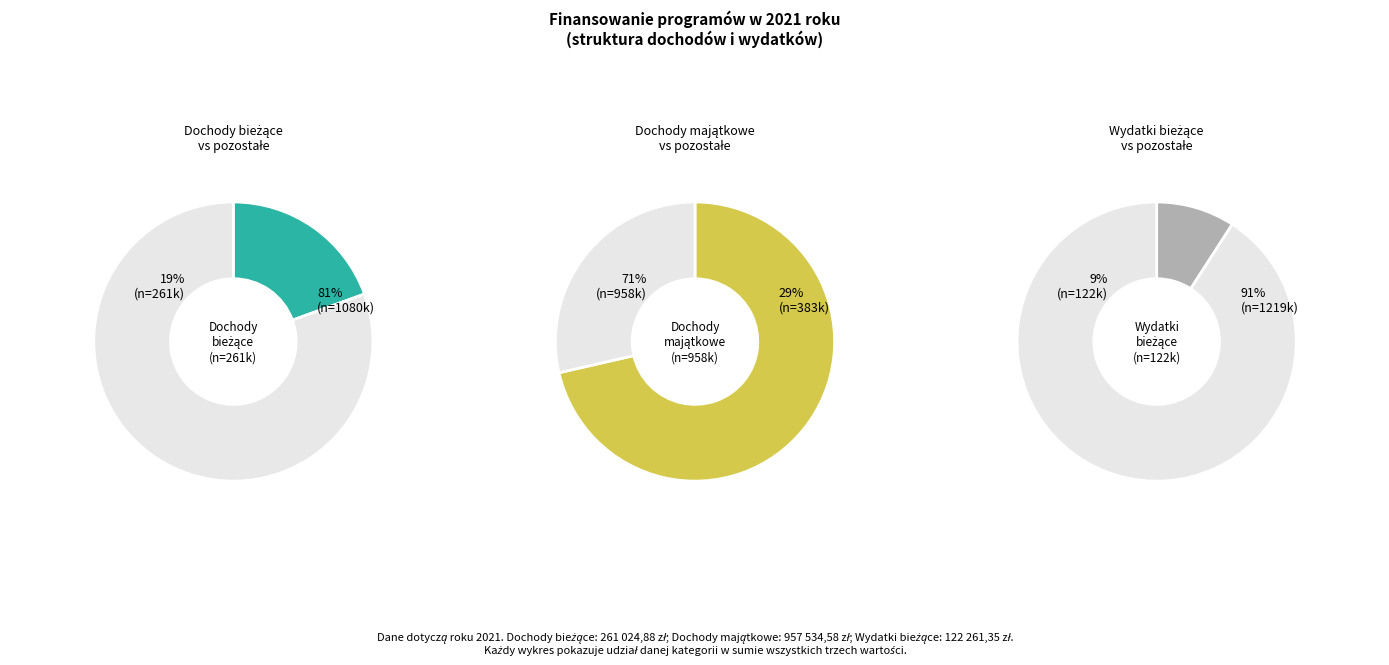

The Dochody bieżące slice represents 19% of the pie. True or false?

True